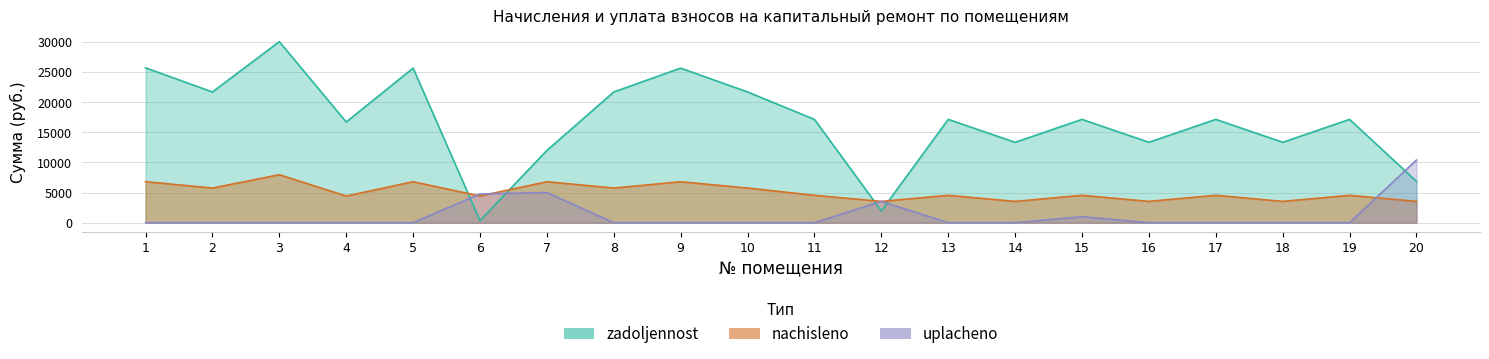

List the series in order of their peak value, highest first.

zadoljennost, uplacheno, nachisleno